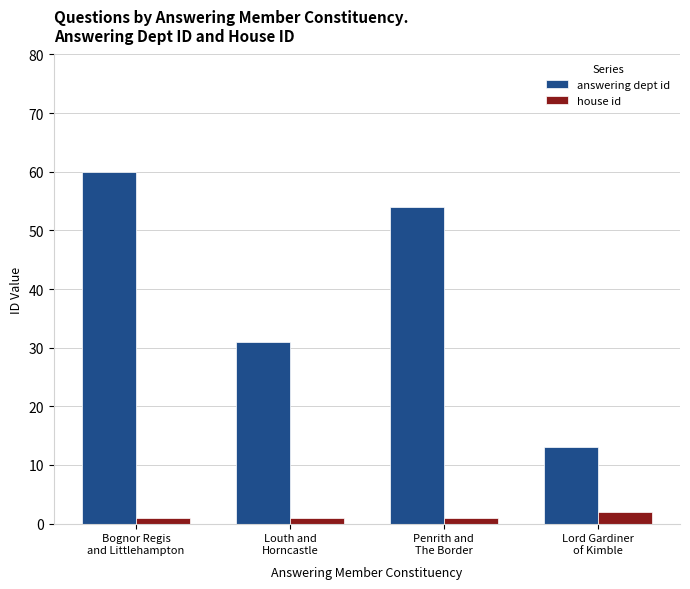

Between Bognor Regis
and Littlehampton and Penrith and
The Border, which series saw the biggest shift?

answering dept id